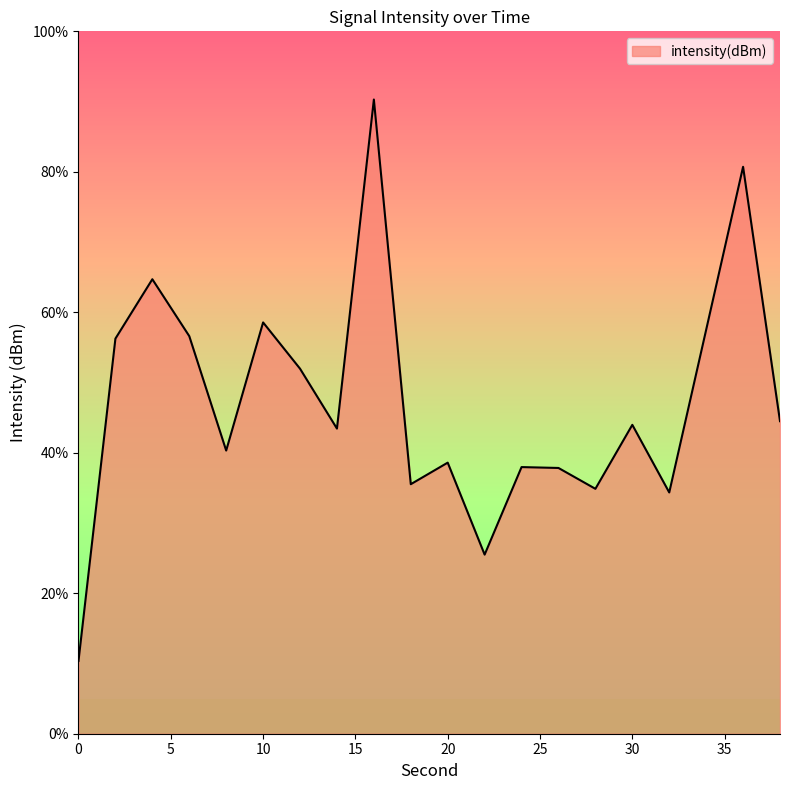

What is the difference between the maximum and minimum values?

79.9